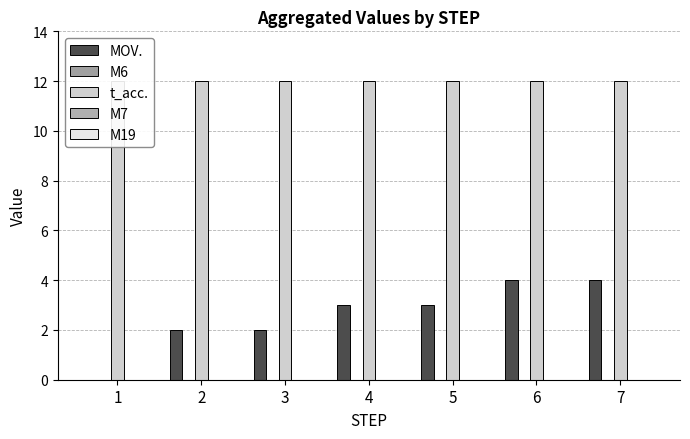

Reading left to right, extract all data points from this chart.

MOV.: 0	2	2	3	3	4	4
M6: 0	0	0	0	0	0	0
t_acc.: 12	12	12	12	12	12	12
M7: 0	0	0	0	0	0	0
M19: 0	0	0	0	0	0	0